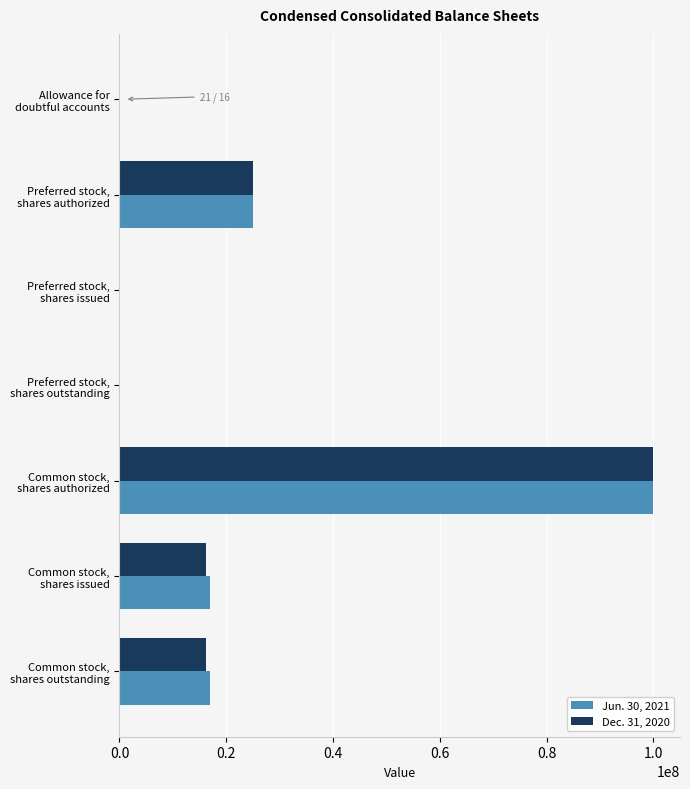

What is the greatest value displayed?

100000000